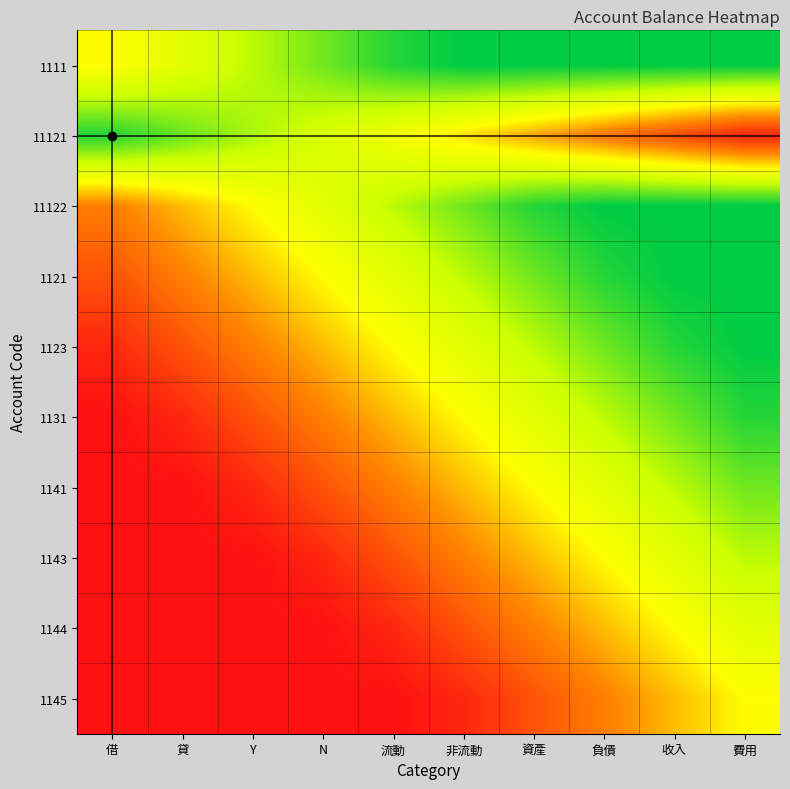

List the series in order of their peak value, lowest first.

1111, 11122, 1121, 1123, 11121, 1131, 1141, 1143, 1144, 1145